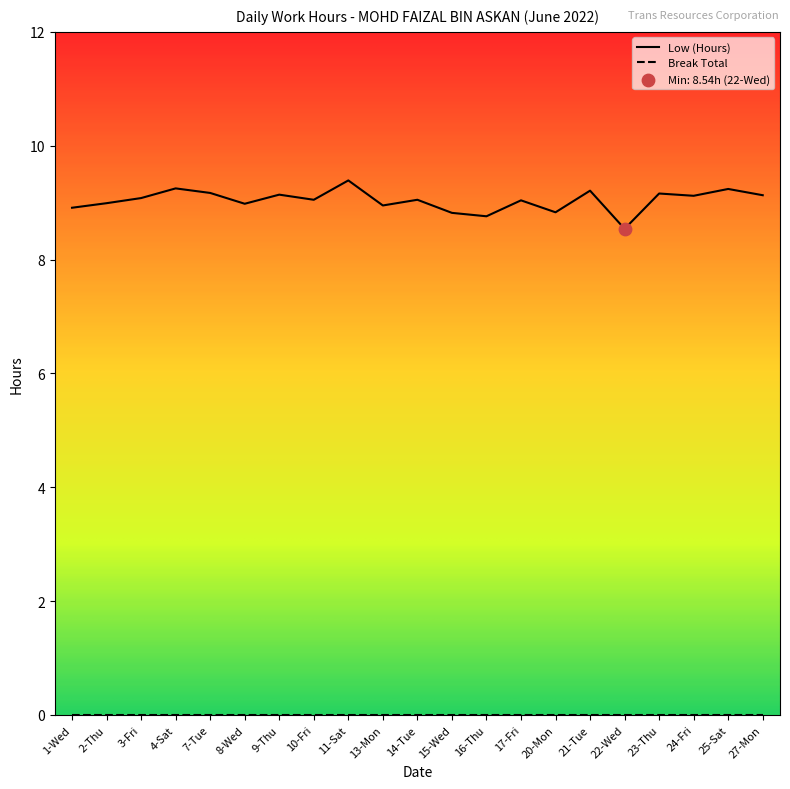

What is the difference between the highest and lowest values at 27-Mon?

9.1